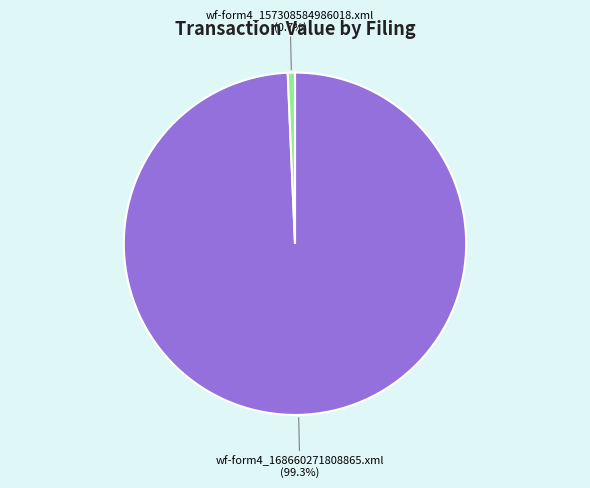

Count the number of slices in the pie.

2